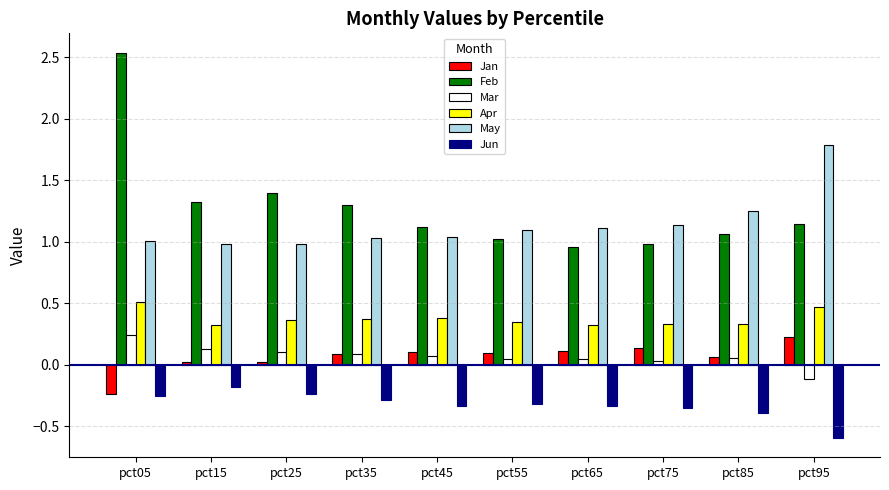

What is the difference between the maximum and second lowest values in the Feb series?

1.6